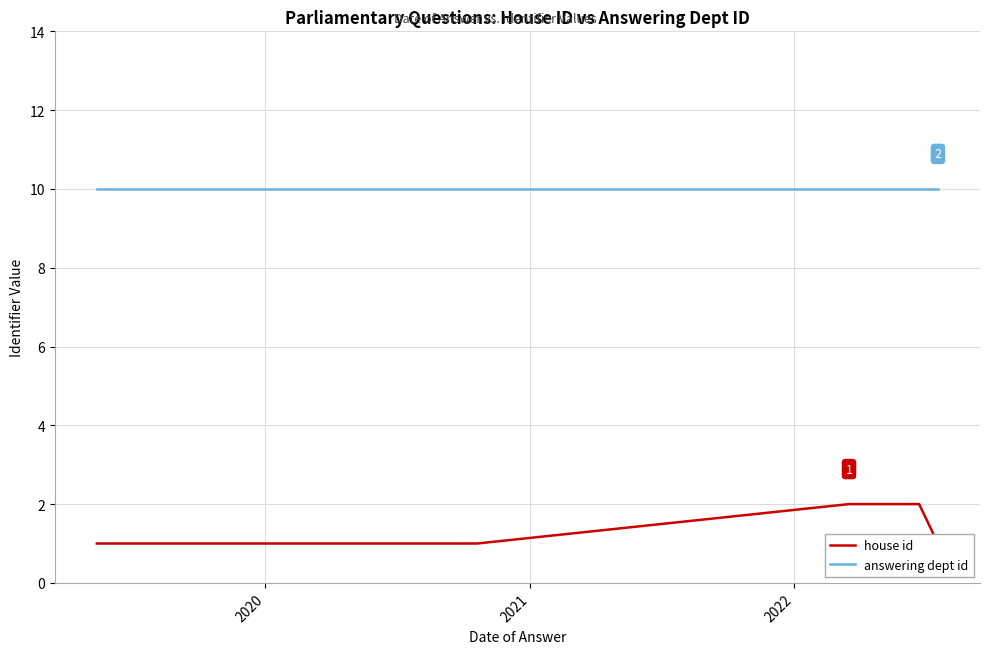

Count the house id values in the range 1 to 2.

10